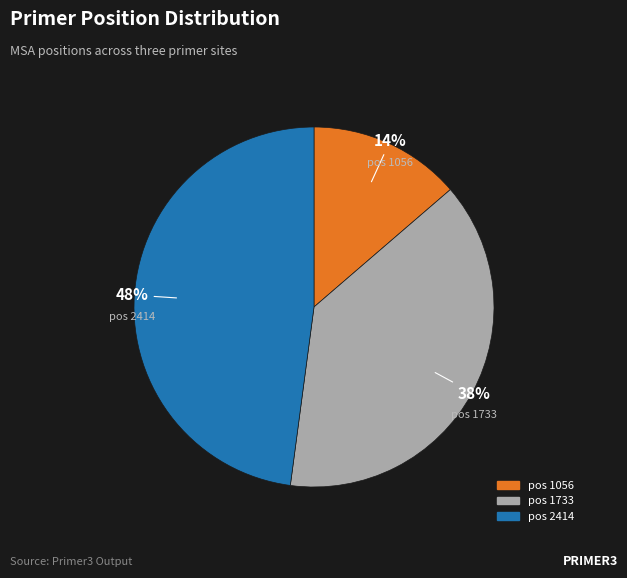

To the nearest percent, what is the difference between the largest and smallest slice percentages?

34%